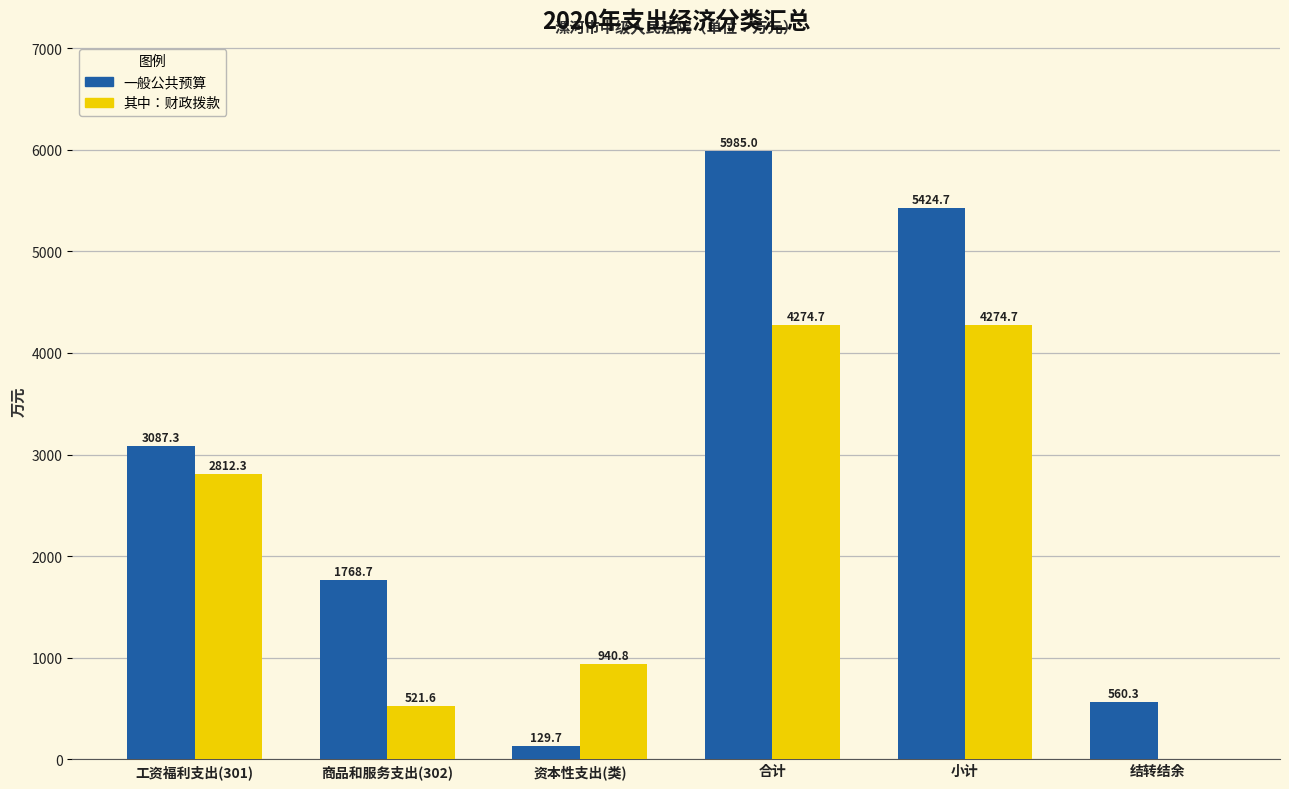

Count the number of data series in this chart.

2